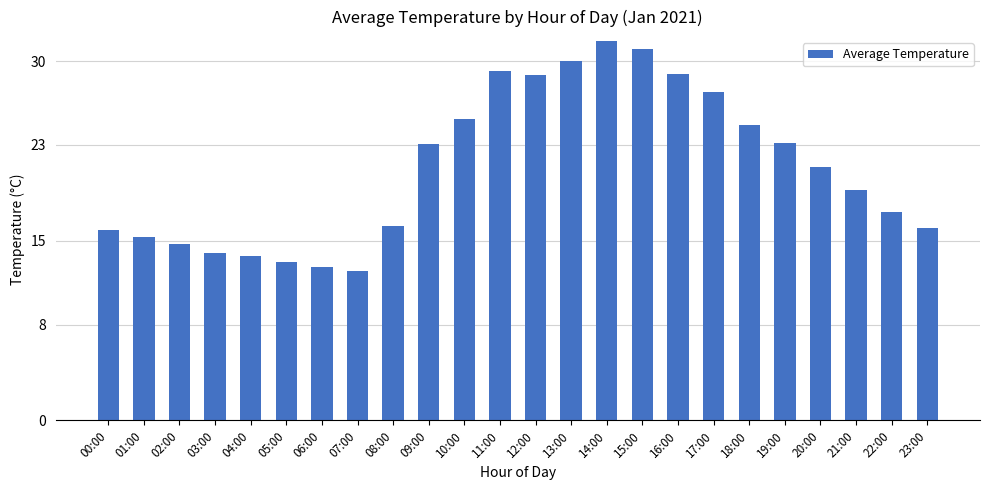

What is the sum of all values?

505.4